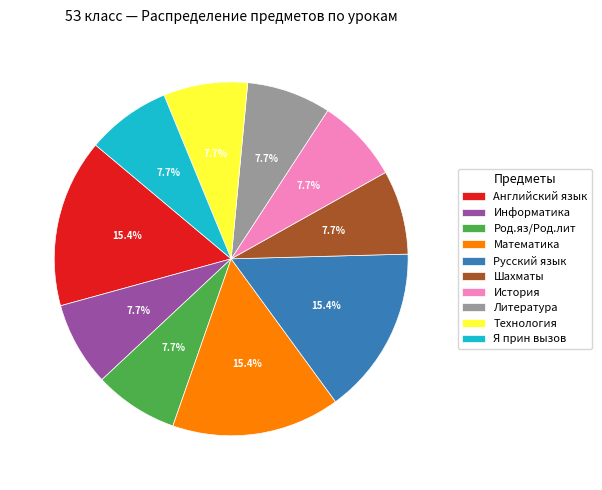

What portion of the pie excludes Литература?

92.3%